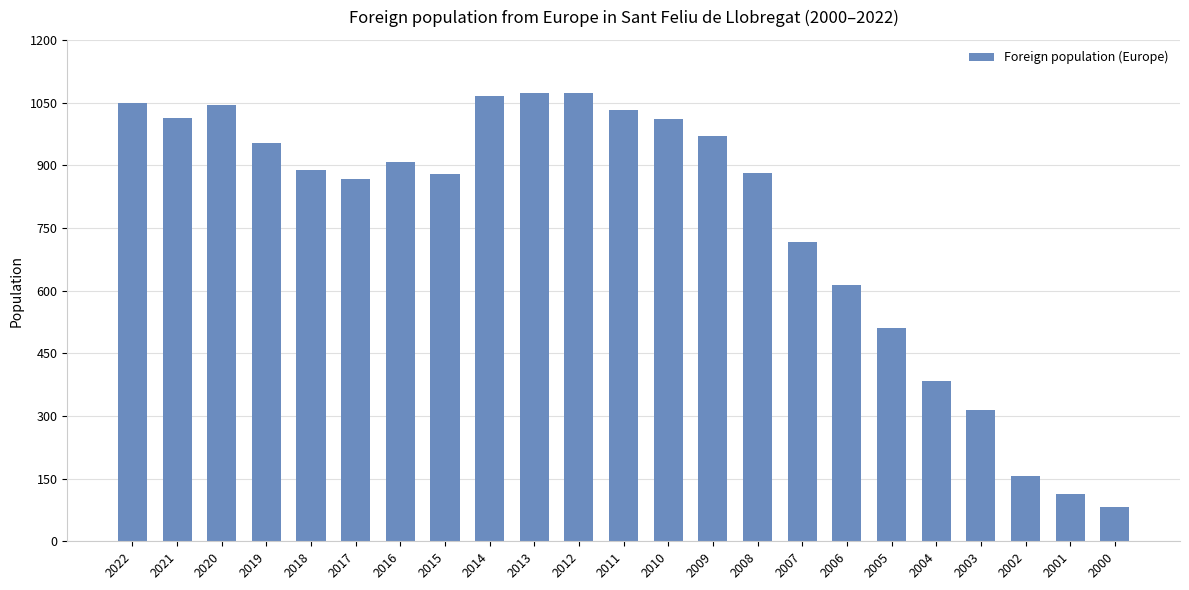

Read the value at 2007, to the nearest 10.

720